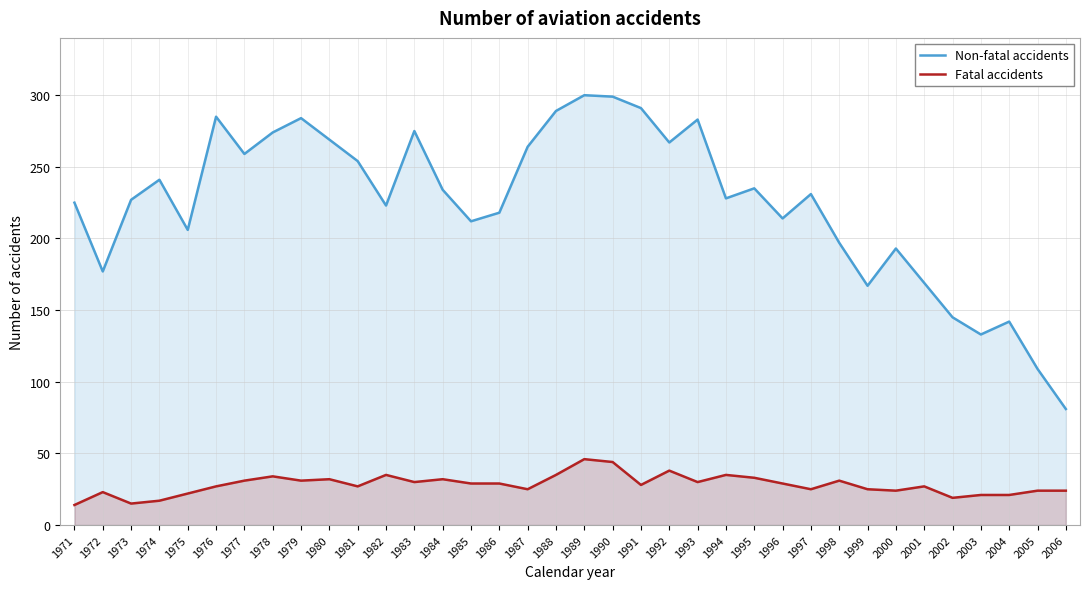

Rank the series by their average value, from lowest to highest.

Fatal accidents, Non-fatal accidents